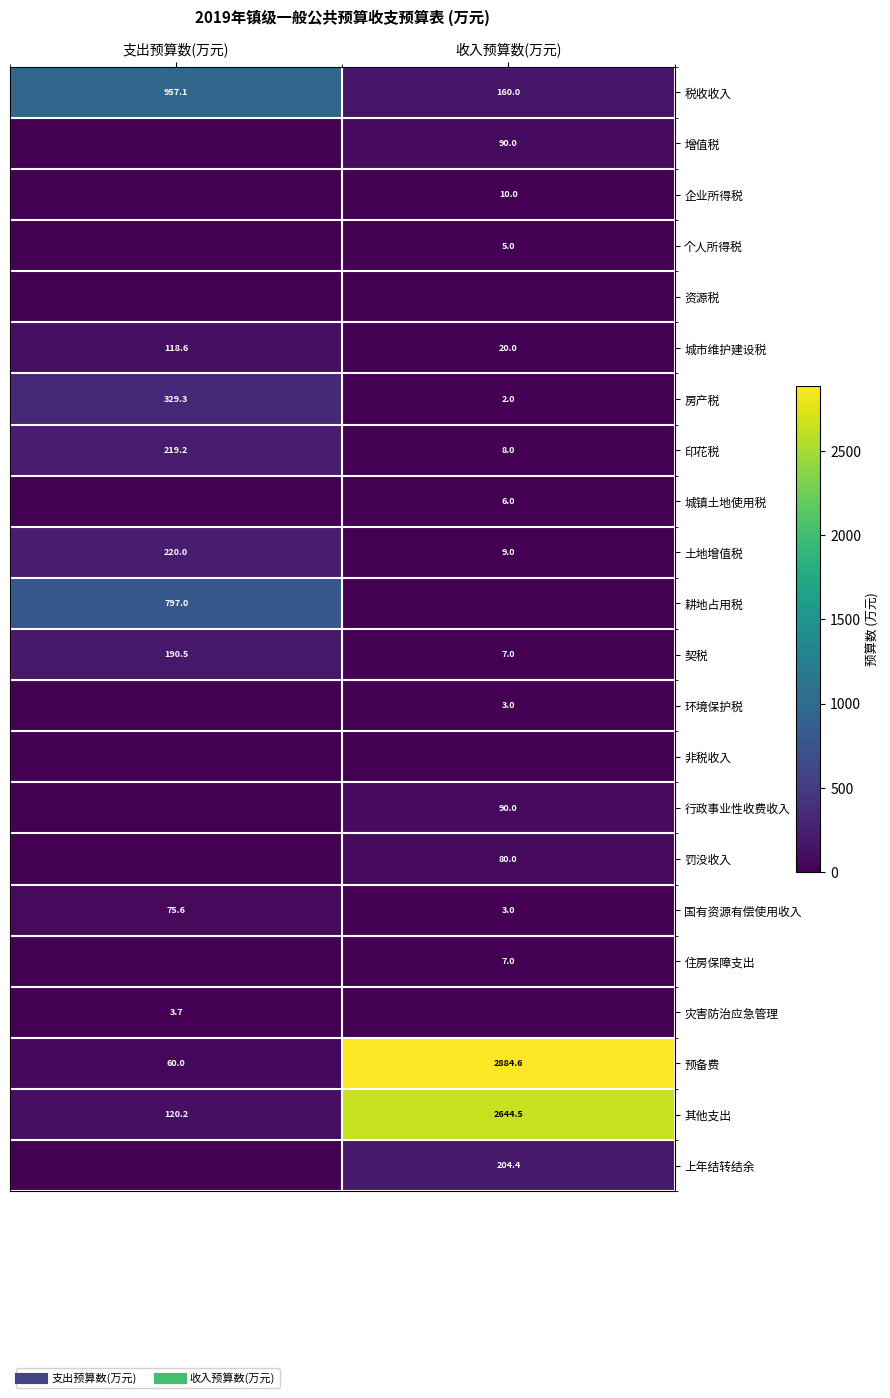

What is the difference between the highest and lowest values at 收入预算数(万元)?

2884.6